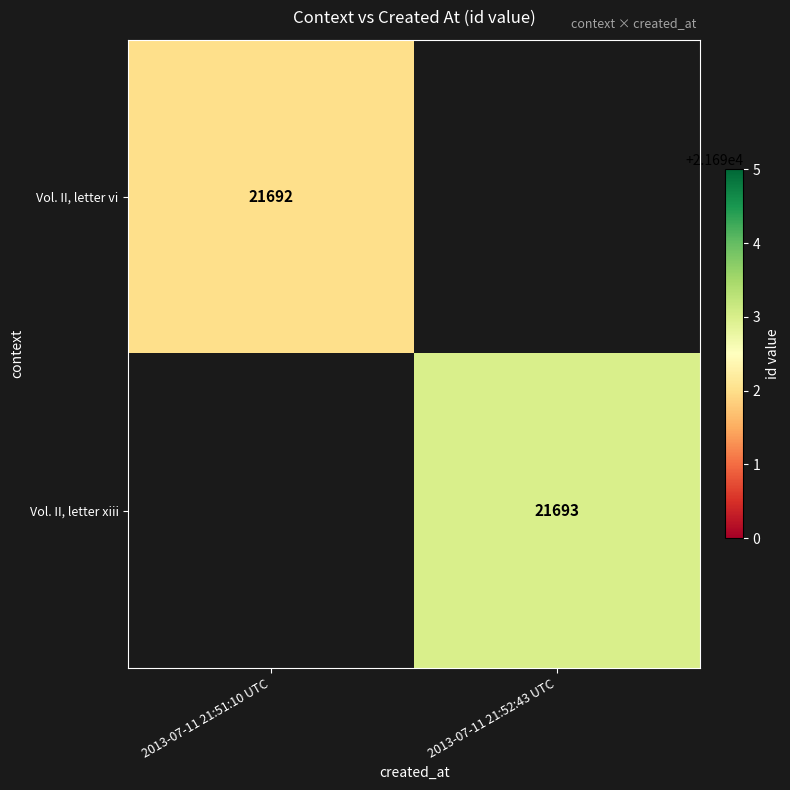

The Vol. II, letter vi series shows 14346 at 2013-07-11 21:51:10 UTC. True or false?

False